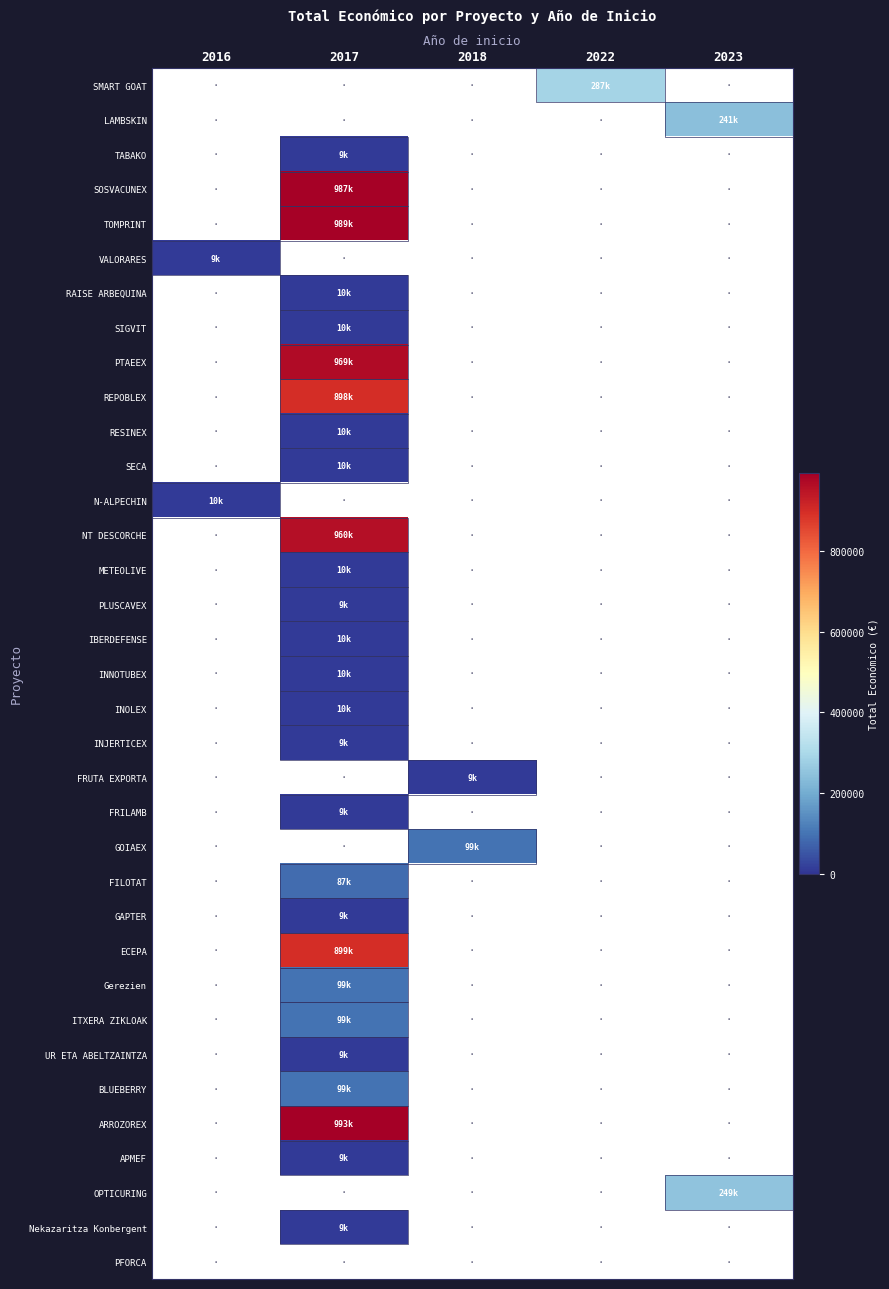

What is the sum of the values at APMEF and IBERDEFENSE?

19000